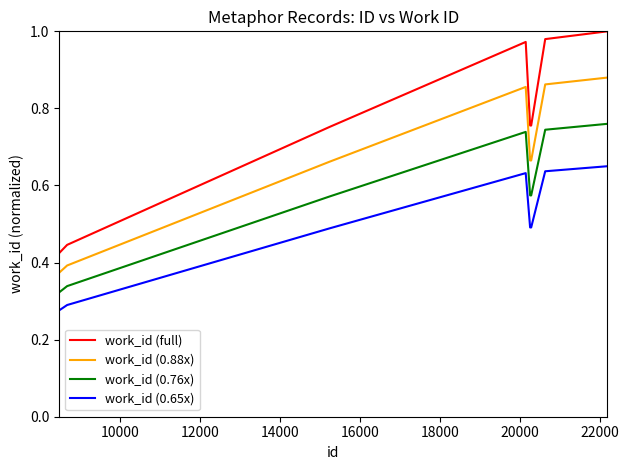

Which series has the largest range (max minus min)?

work_id (full)